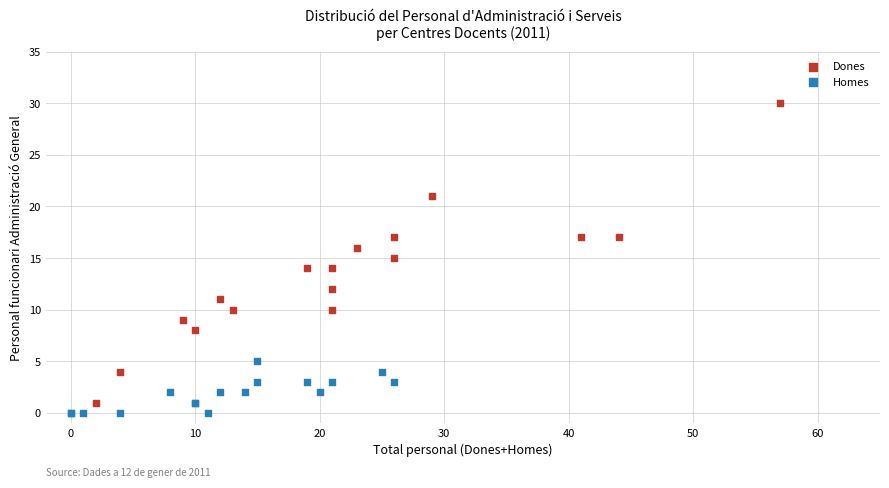

What are all the series names shown in the legend?

Dones, Homes